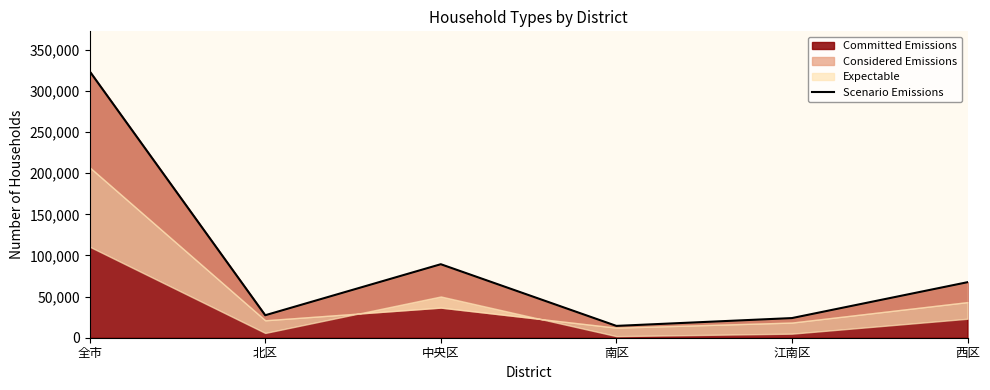

List the labels in order of value, smallest first.

南区, 江南区, 北区, 西区, 中央区, 全市